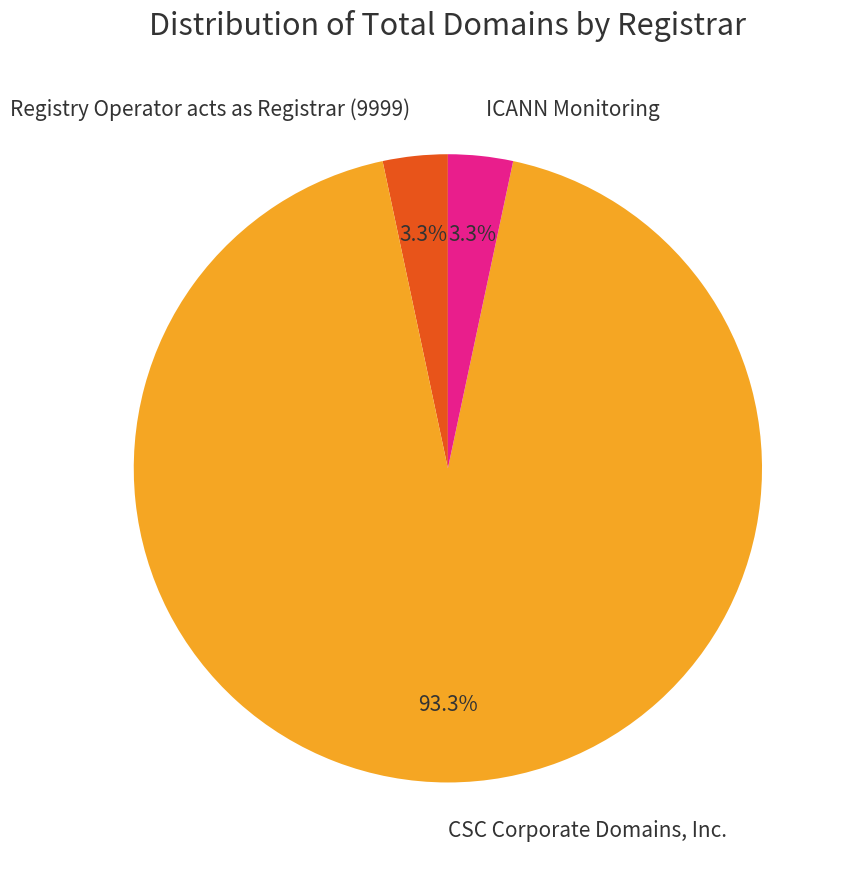

The ICANN Monitoring slice represents 3% of the pie. True or false?

True